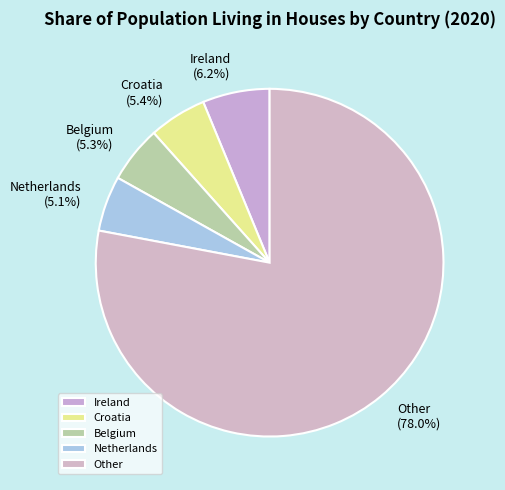

Approximately how many times larger is the value at Belgium compared to Netherlands?

1.0